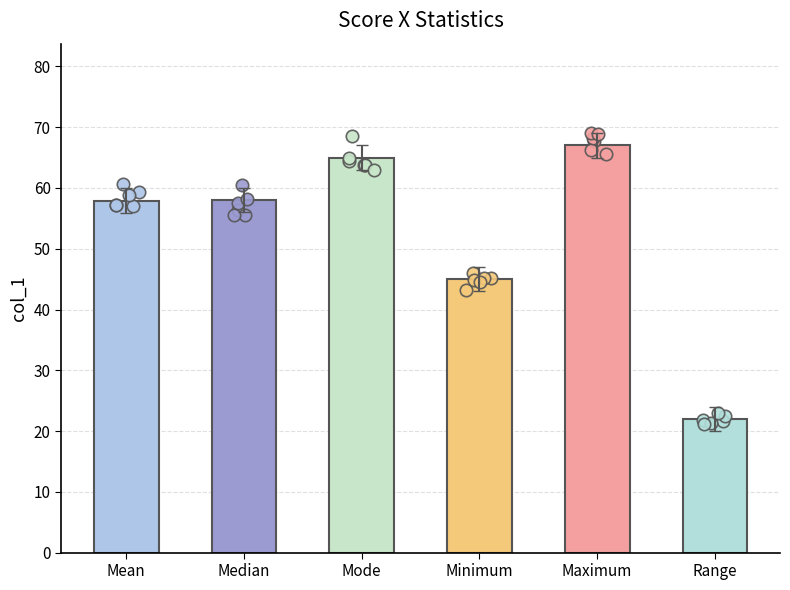

Approximately how many times larger is the value at Minimum compared to Mode?

0.7